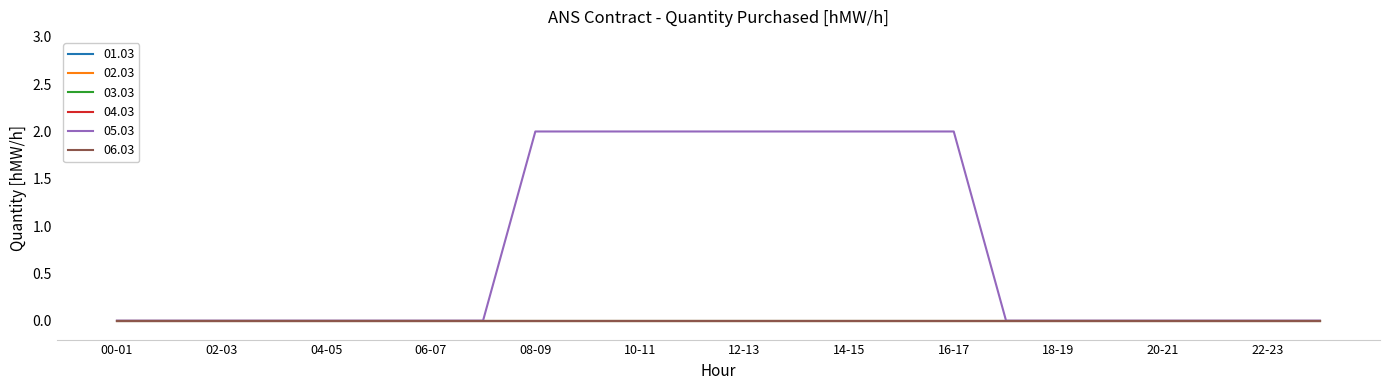

Does the chart display data point markers on the line(s)?

No